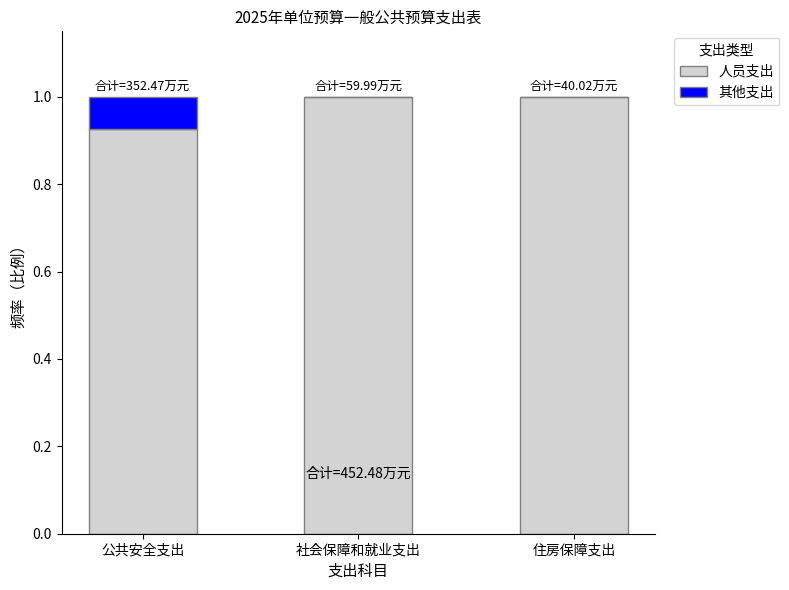

The value of 人员支出 at 社会保障和就业支出 is 1.0. True or false?

True